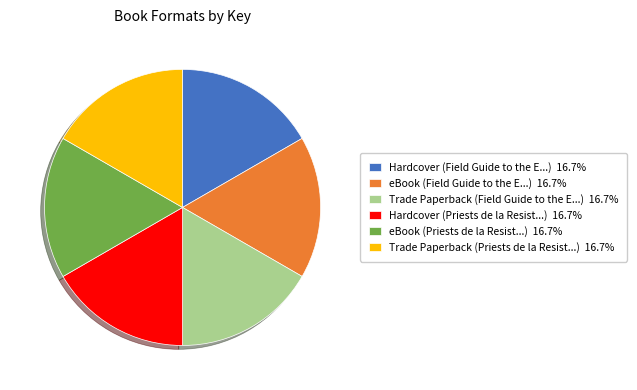

Do eBook (Field Guide to the E...) 16.7% and Hardcover (Field Guide to the E...) 16.7% together represent more than half of the pie?

No